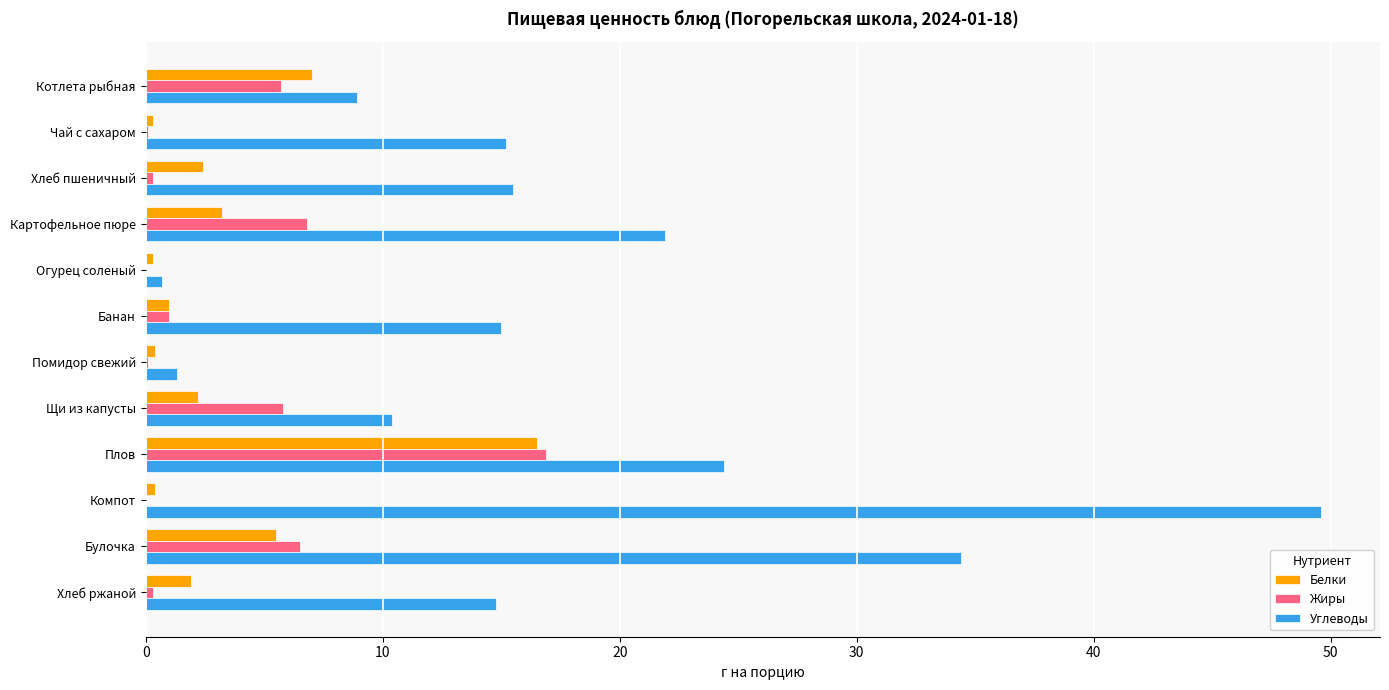

True or false: Жиры has a value of 10.2 at Котлета рыбная.

False